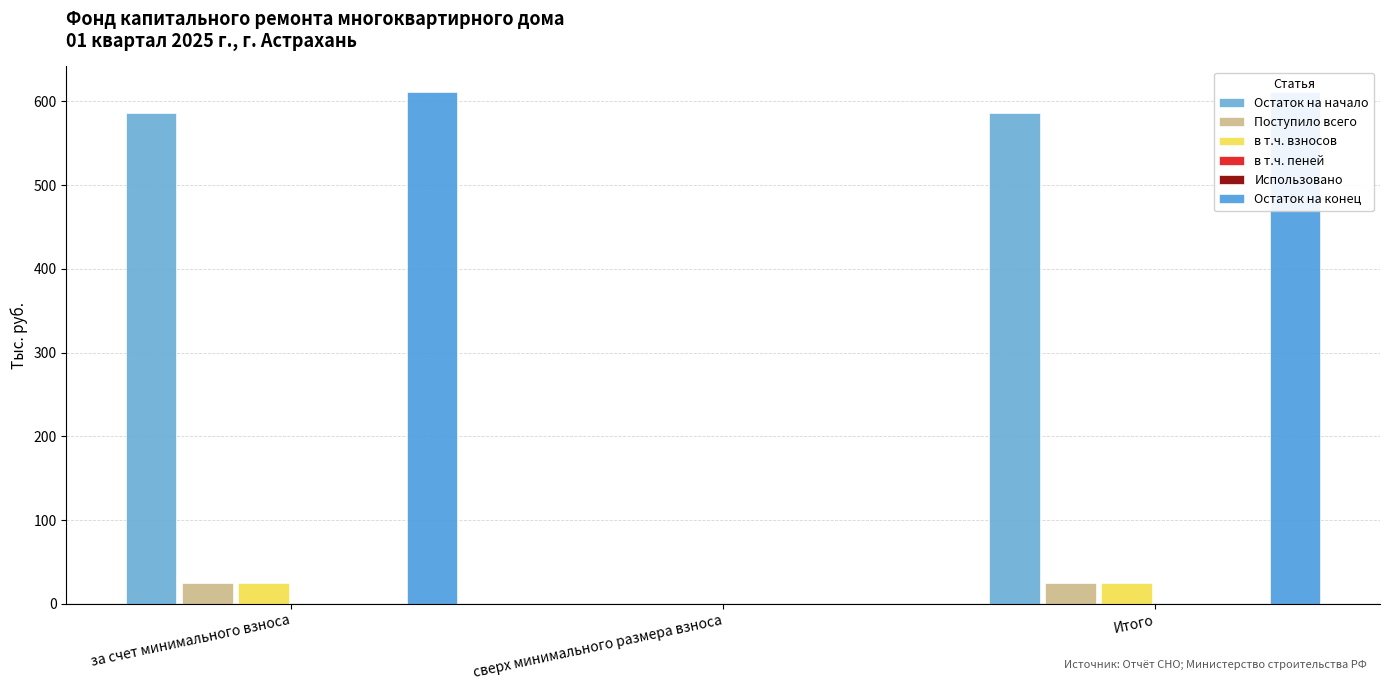

How many bars are there in each group?

6